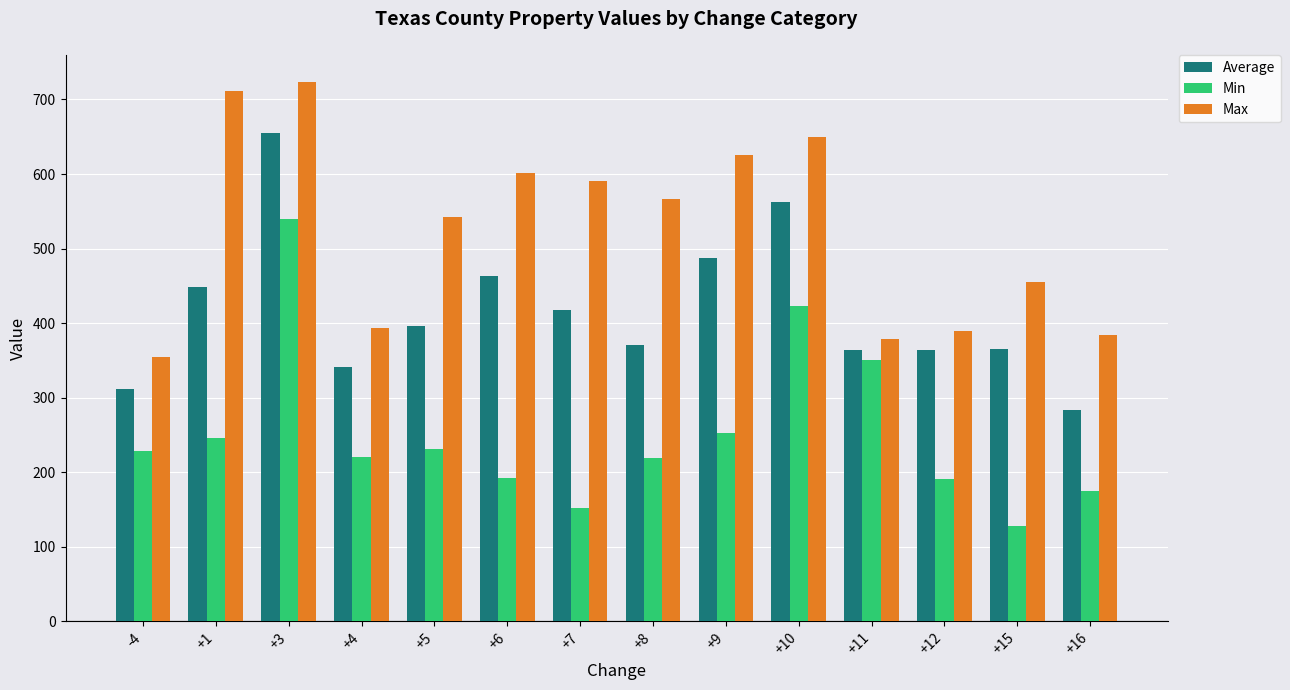

Which category has the lowest value in the Min series?

+15